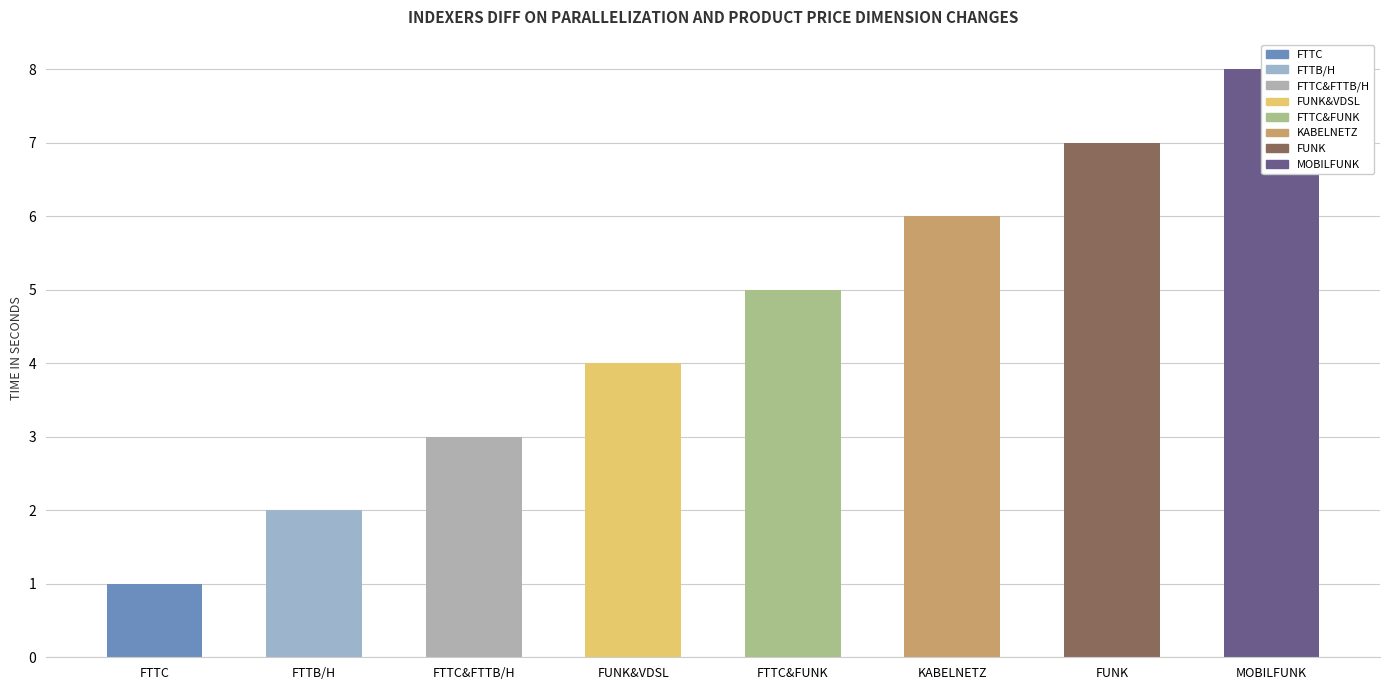

How many data points does each series have?

8